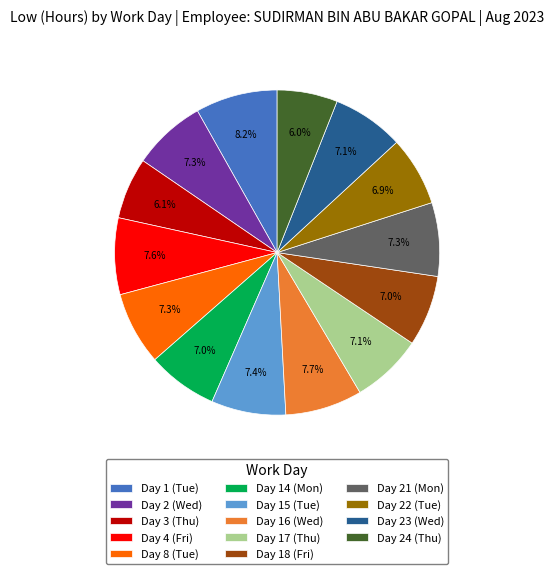

Is it true that Day 23 (Wed) is 1% of the pie?

False